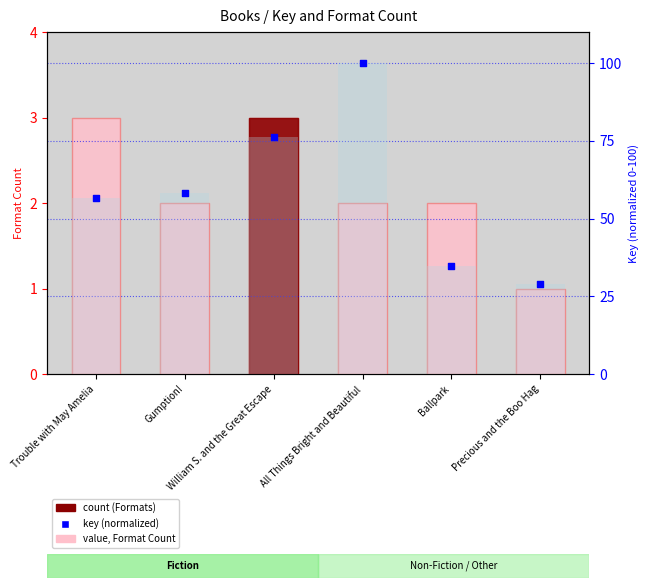

At which category is the sum across all series the highest?

All Things Bright and Beautiful